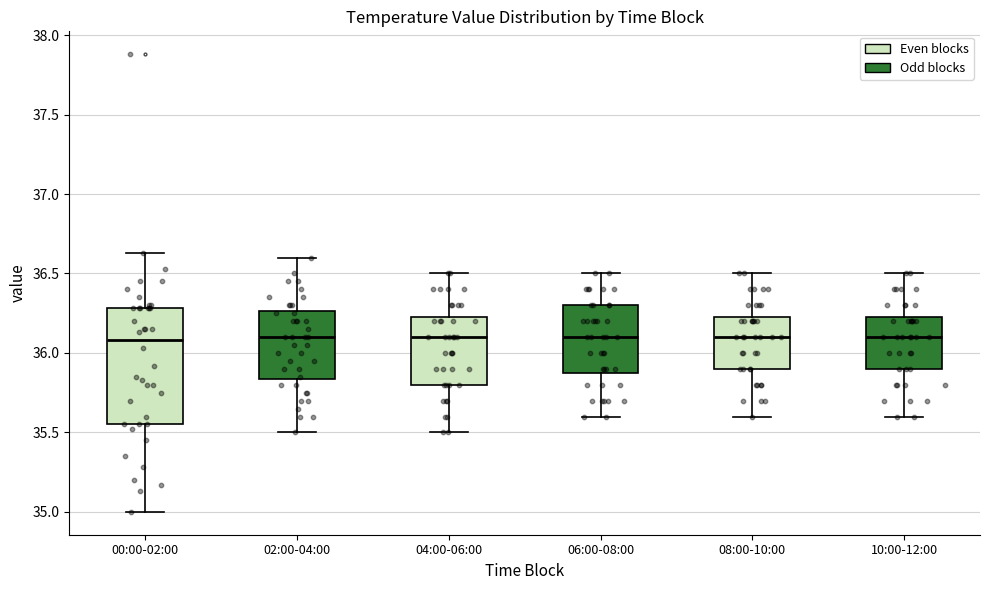

Comparing the boxes themselves (not the whiskers), which one is the tallest?

00:00-02:00